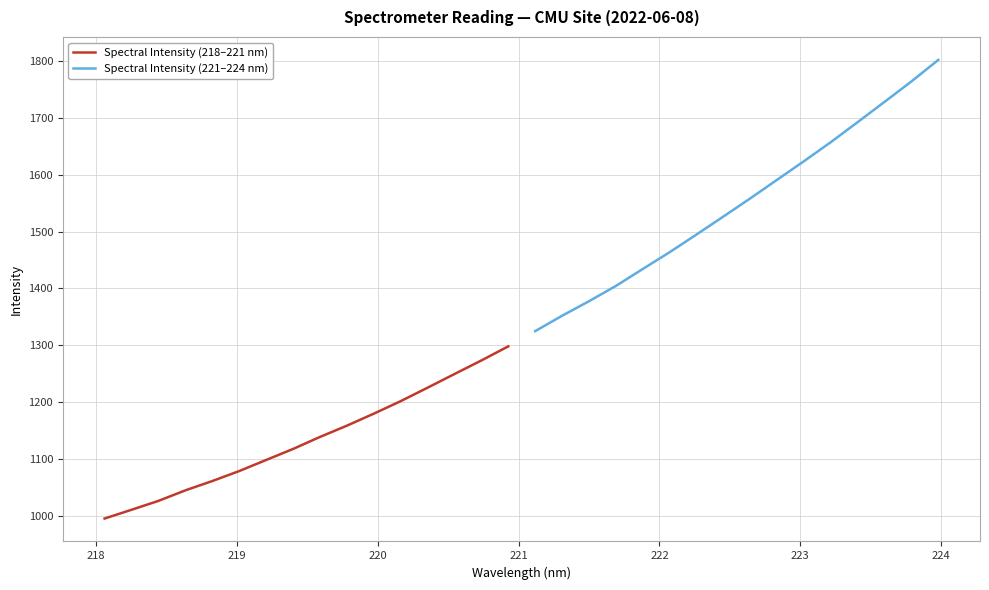

What is the sum of all Spectral Intensity (218–221 nm) values?

18153.6